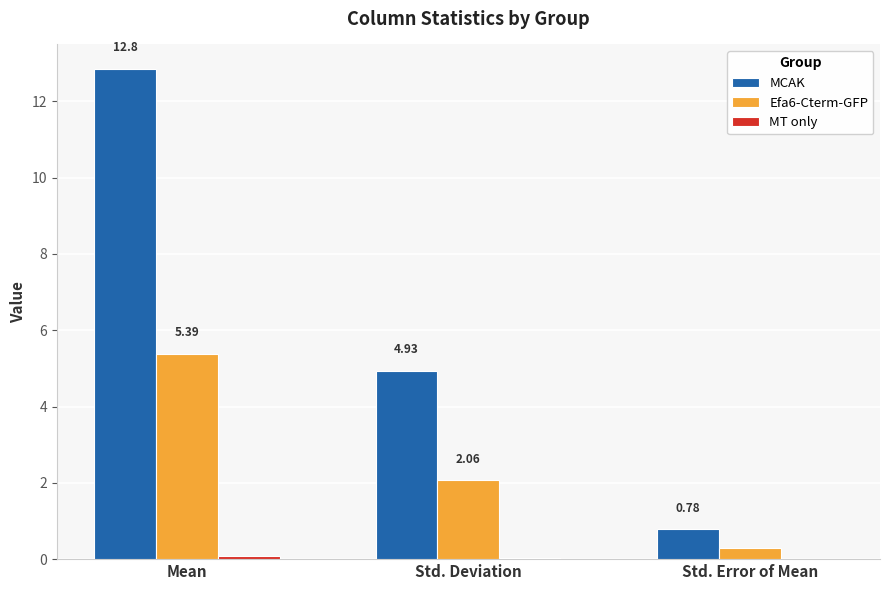

Which label corresponds to the largest value in the chart?

Mean